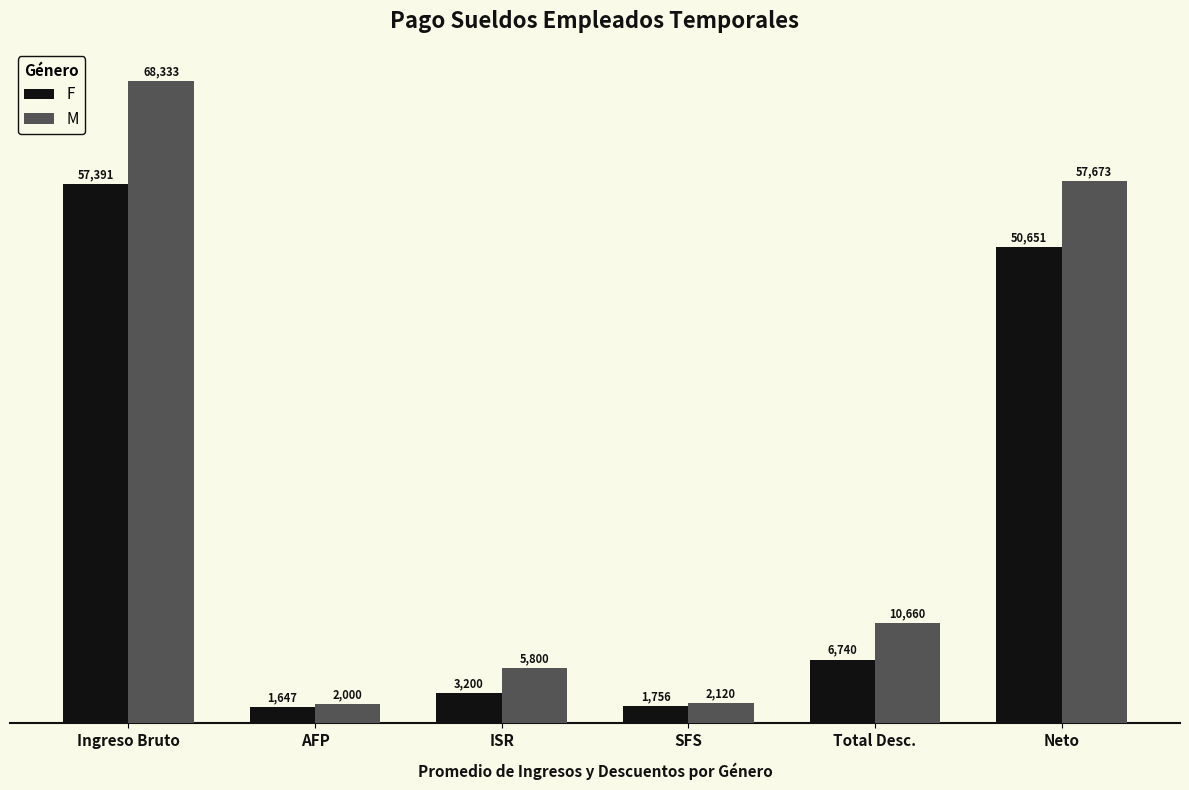

How many groups of bars are there?

6